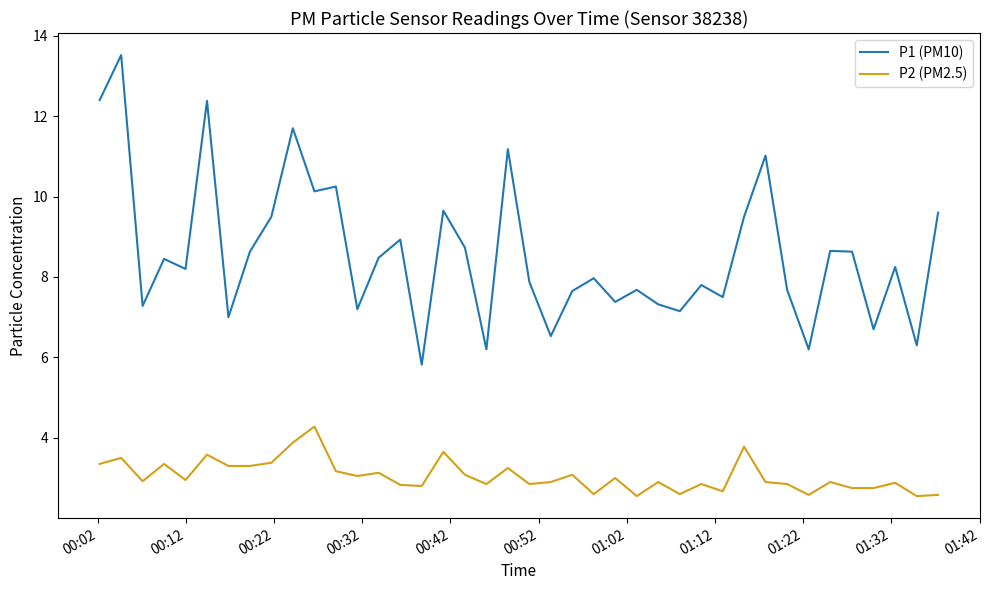

What are all the series names shown in the legend?

P1 (PM10), P2 (PM2.5)